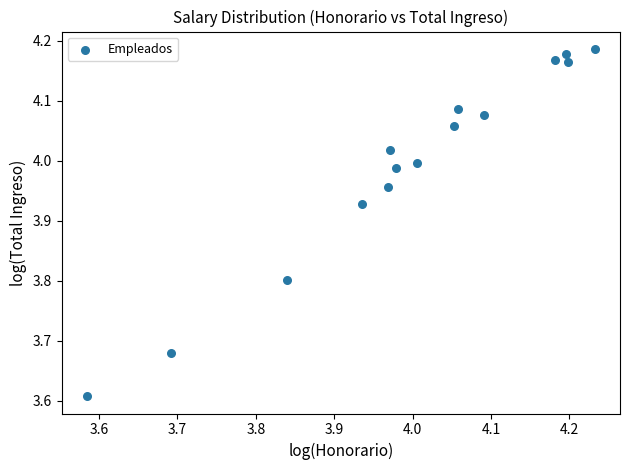

What is the range of X values (max minus min)?

0.6